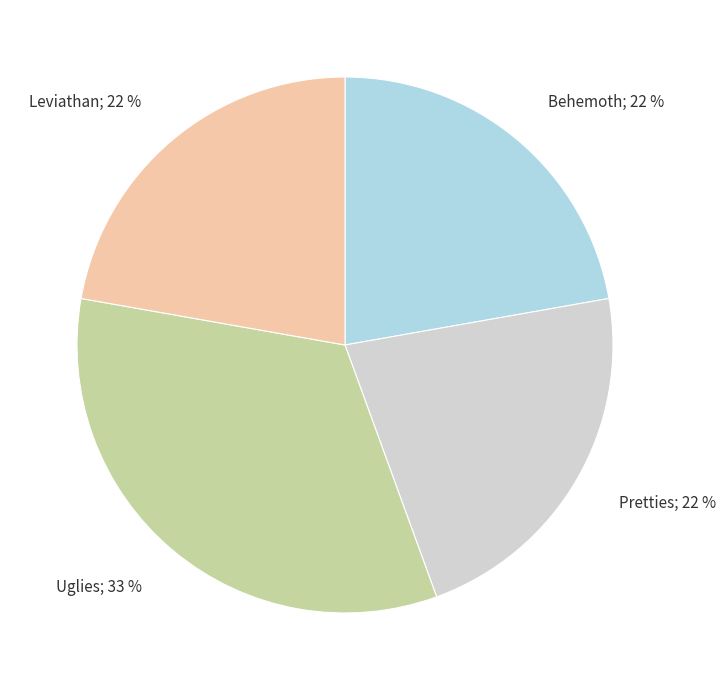

To the nearest percent, what is the average slice percentage?

25%